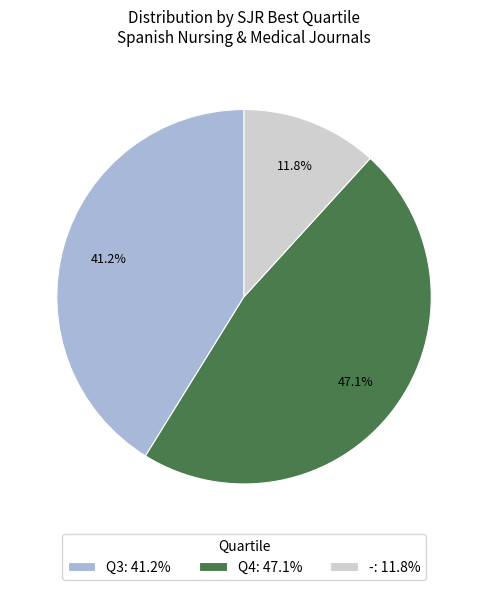

How many segments does this pie chart have?

3